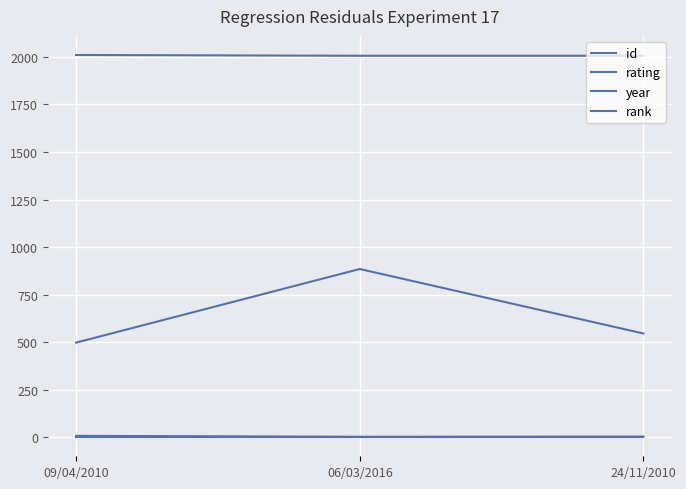

Is this an area chart (filled region under the line)?

No